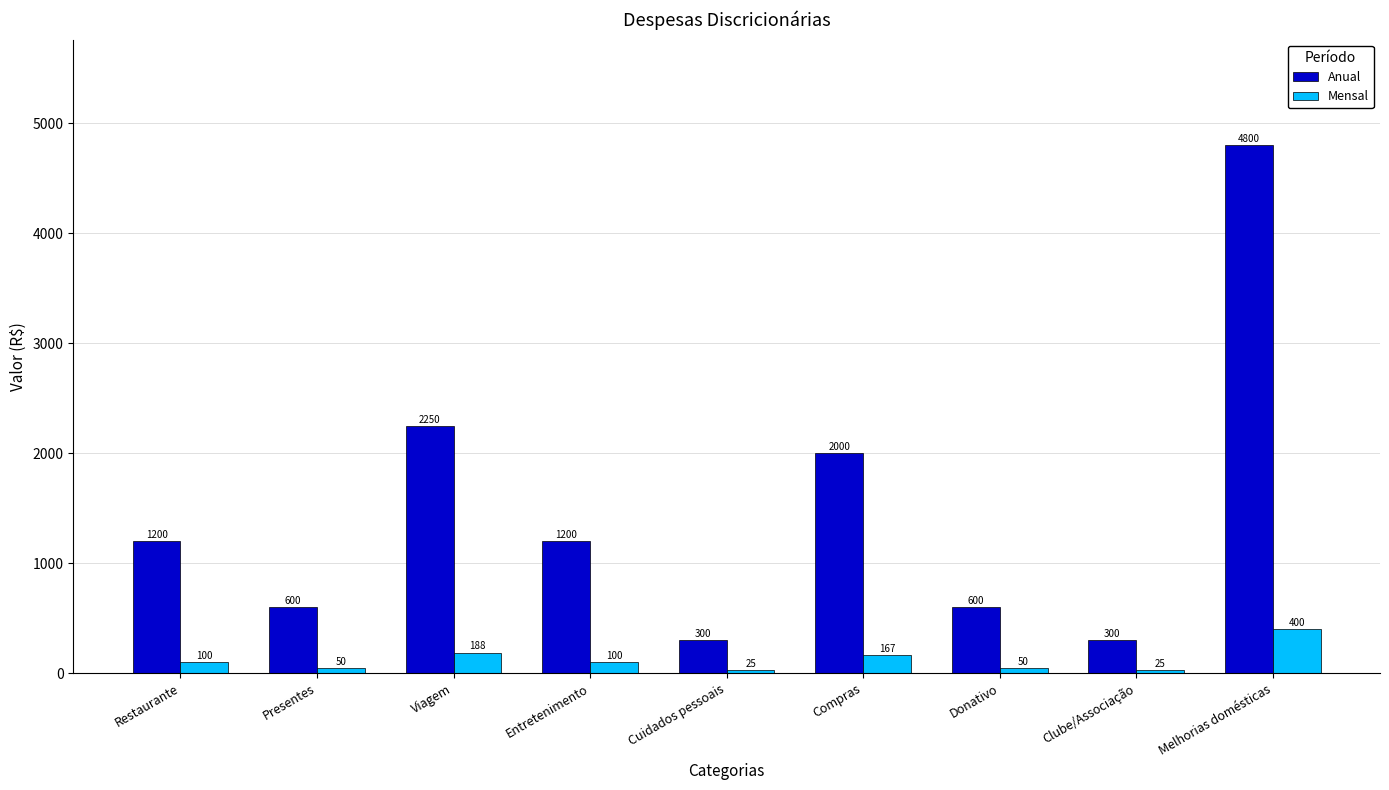

True or false: Anual has a value of 600.0 at Donativo.

True